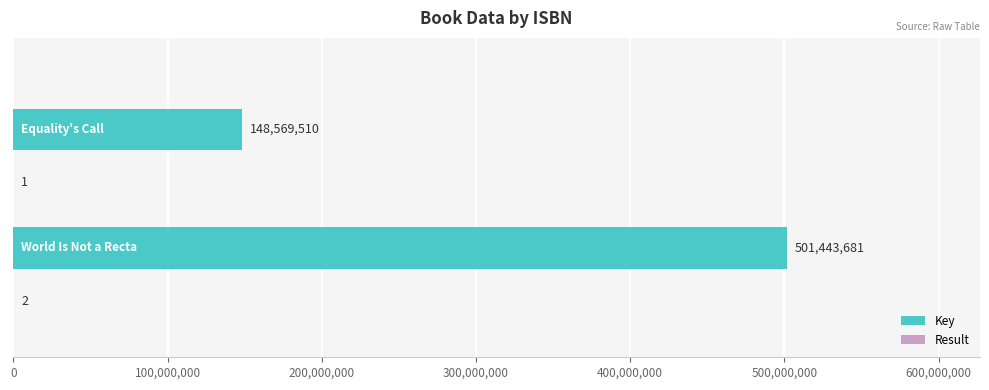

Count the number of categories in the chart.

2